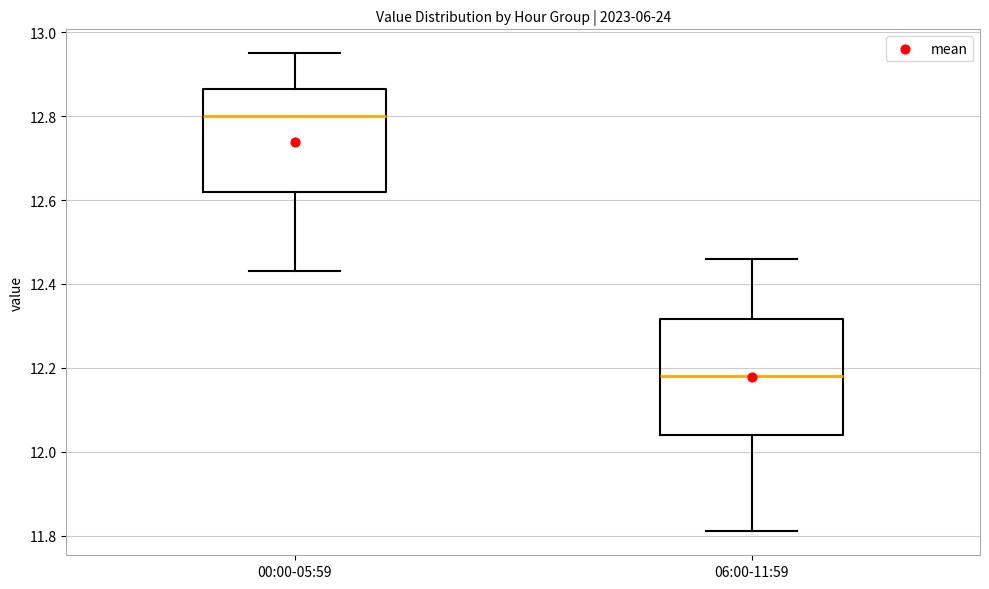

Reading left to right, read every box against the y-axis: the position of its median line, the range the box covers, and the ends of its whiskers. The values are not printed on the chart, so give them approximately, as read against the axis.

00:00-05:59: median 12.80, box 12.62 to 12.86, whiskers 12.44 to 12.96
06:00-11:59: median 12.18, box 12.04 to 12.32, whiskers 11.82 to 12.46